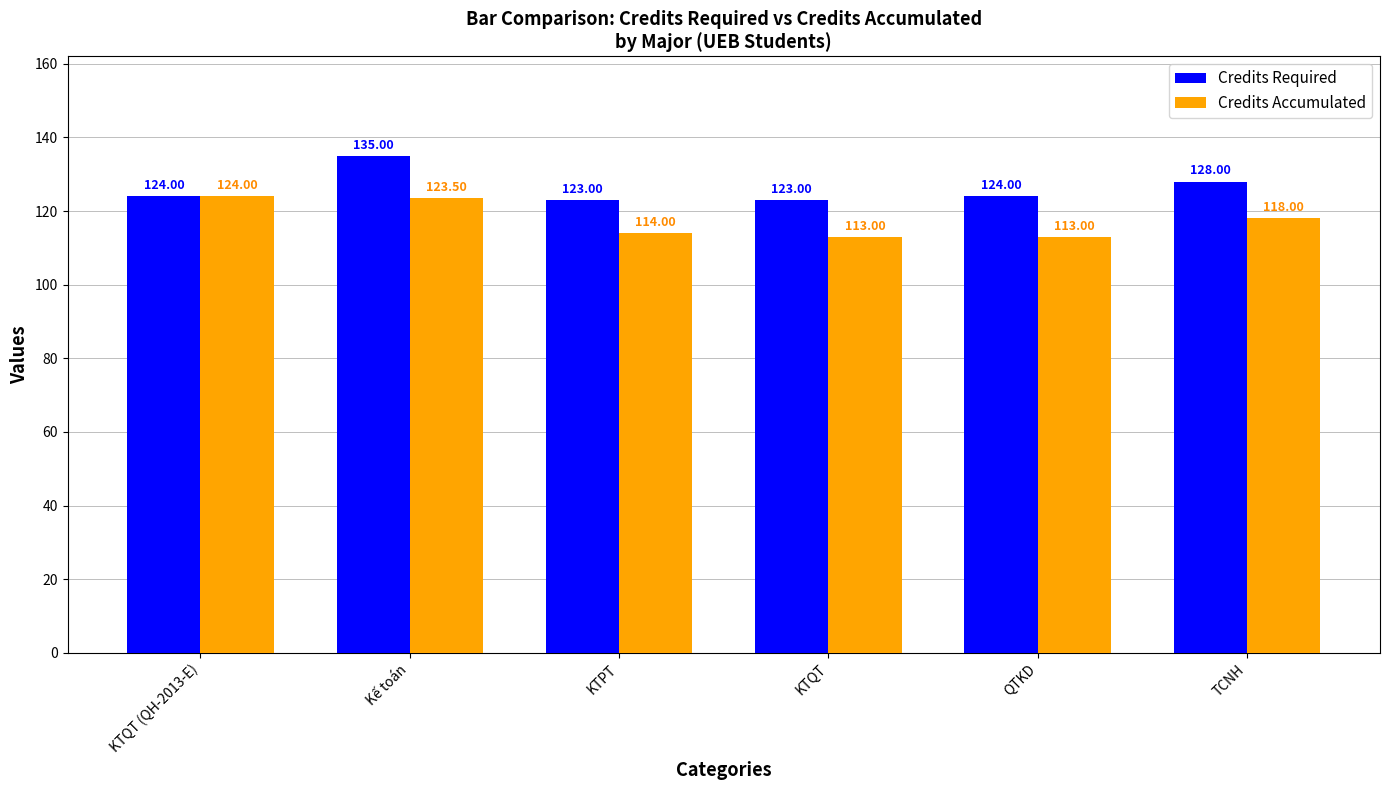

At which label is Credits Accumulated closest to 118?

TCNH